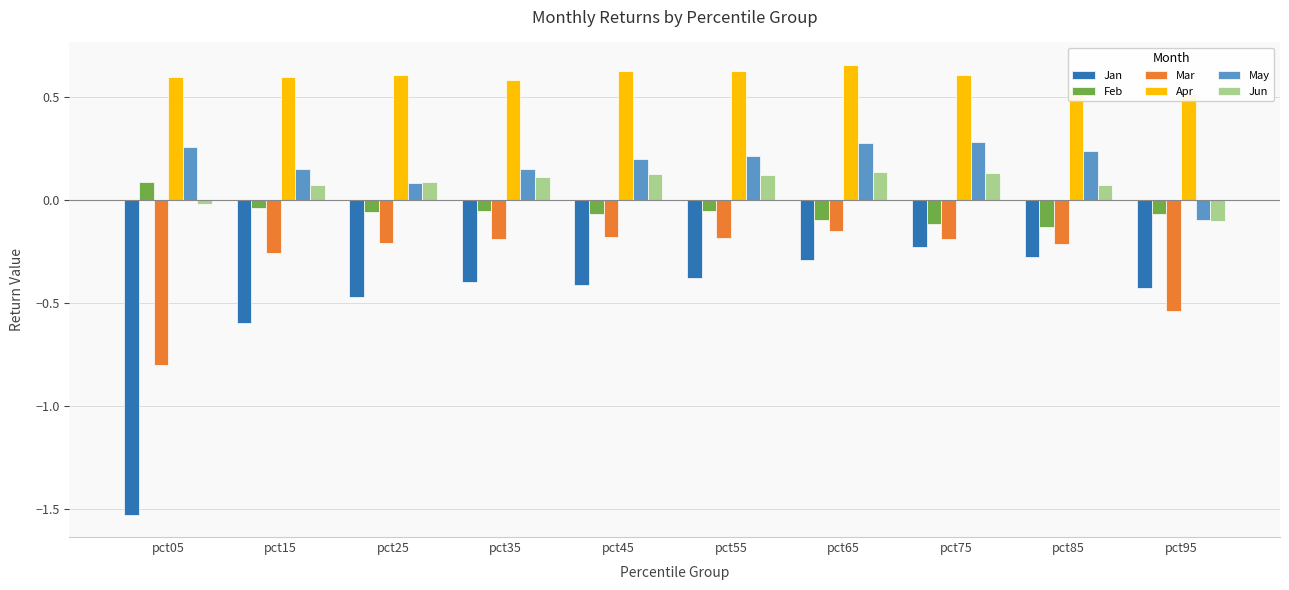

What is the highest value of the Jan series?

-0.2